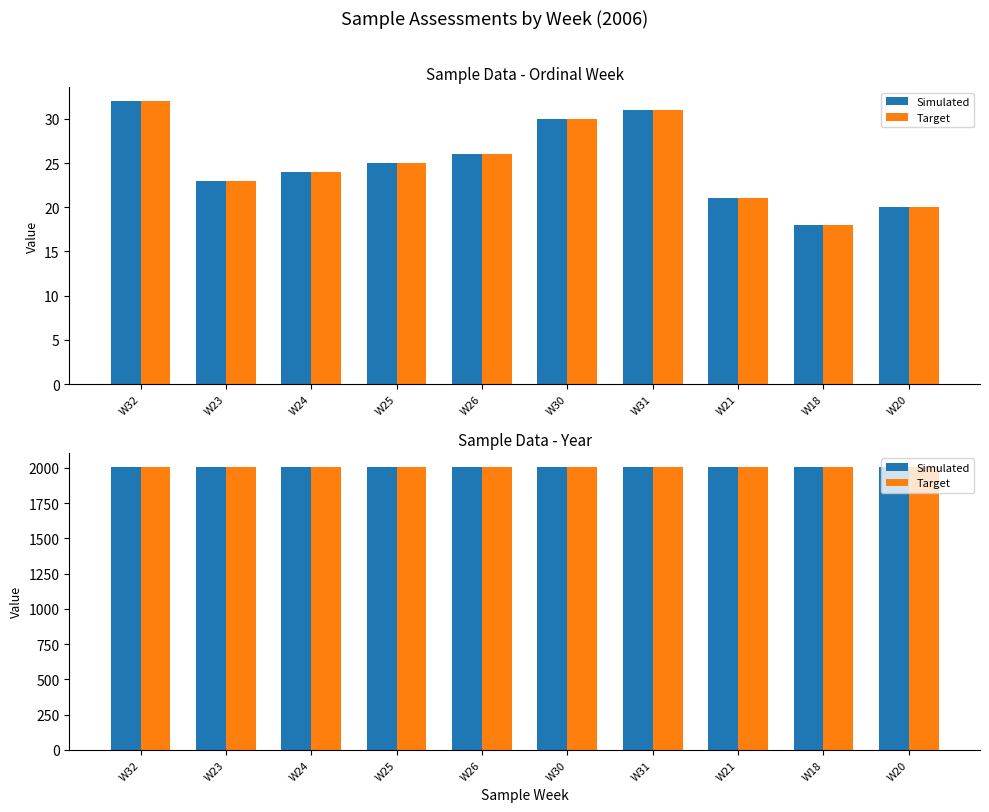

How many data points are above 25?

4